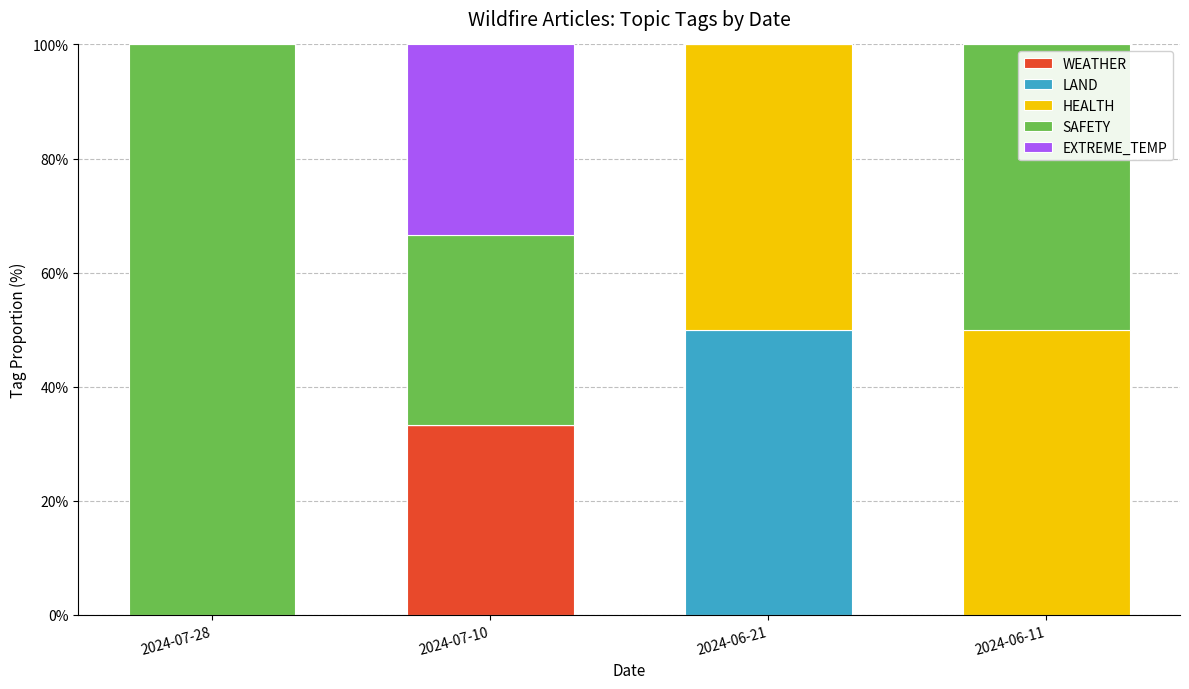

What is the total value across all series at 2024-06-21?

100.0